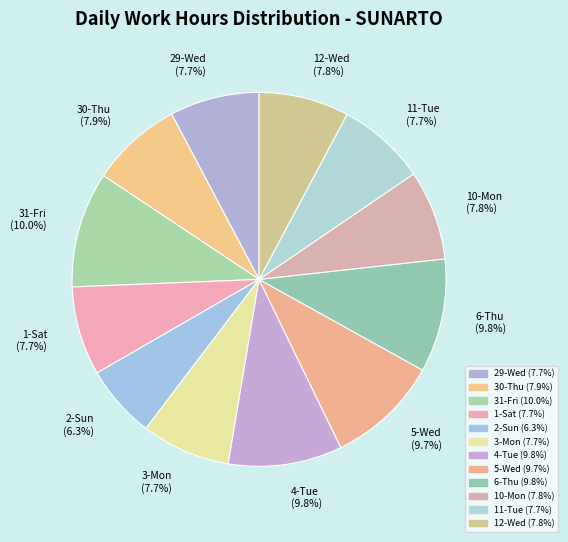

Is there any slice that represents more than half of the pie?

No